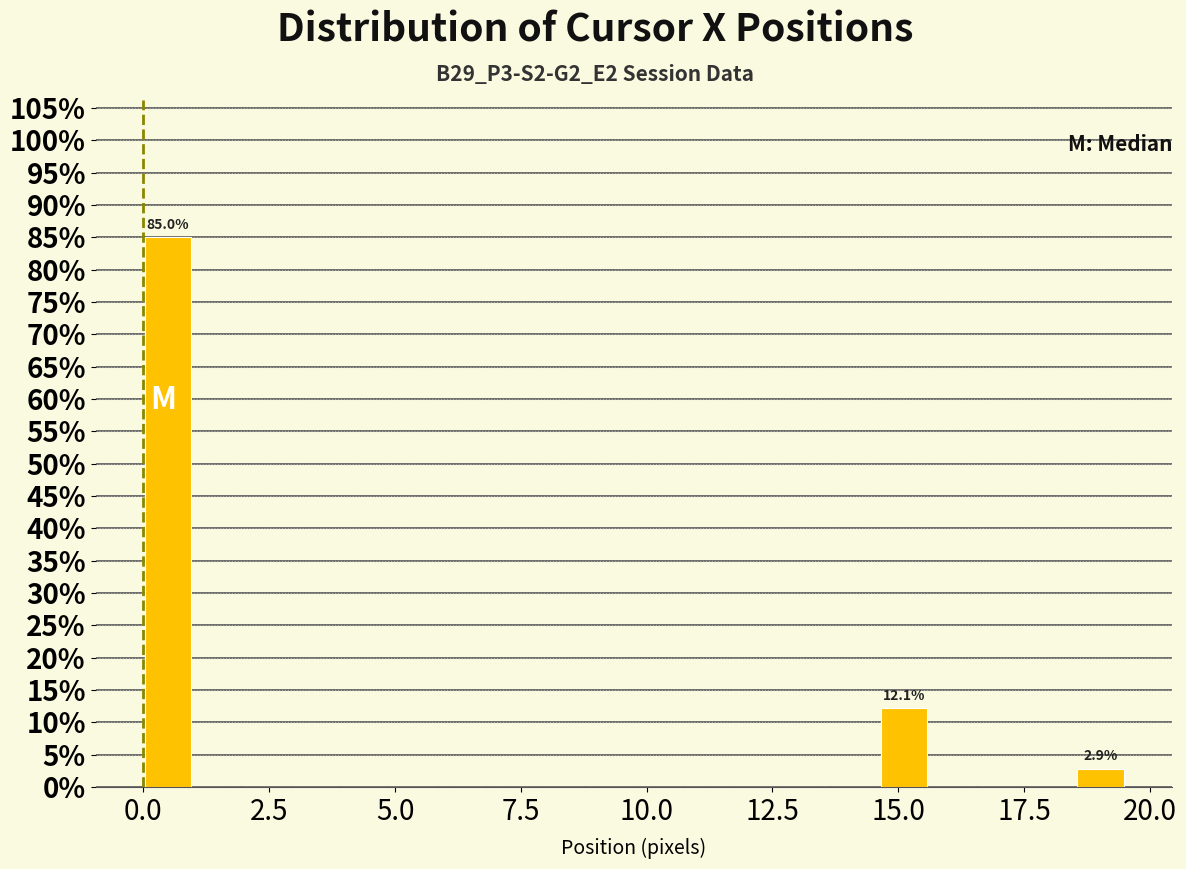

Read against the x-axis, roughly where is the centre of the tallest bar?

0.5